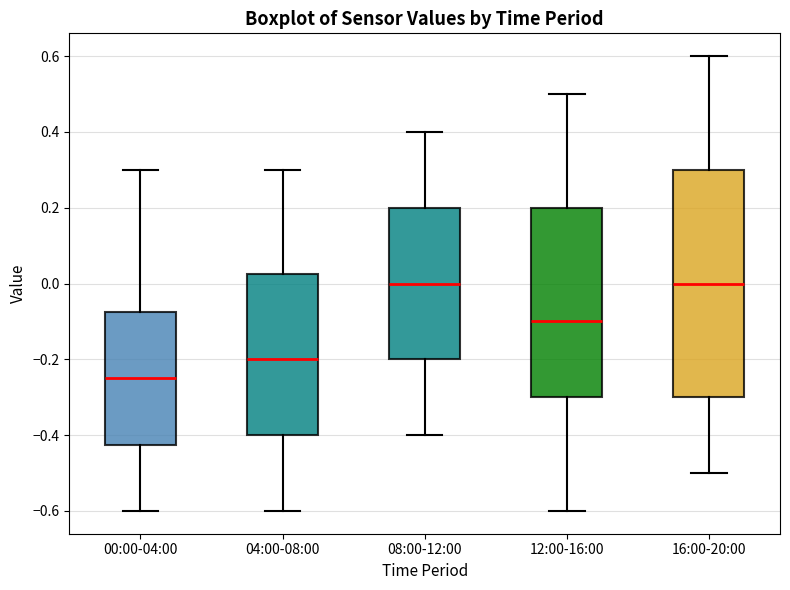

Which box has the lowest median line?

00:00-04:00